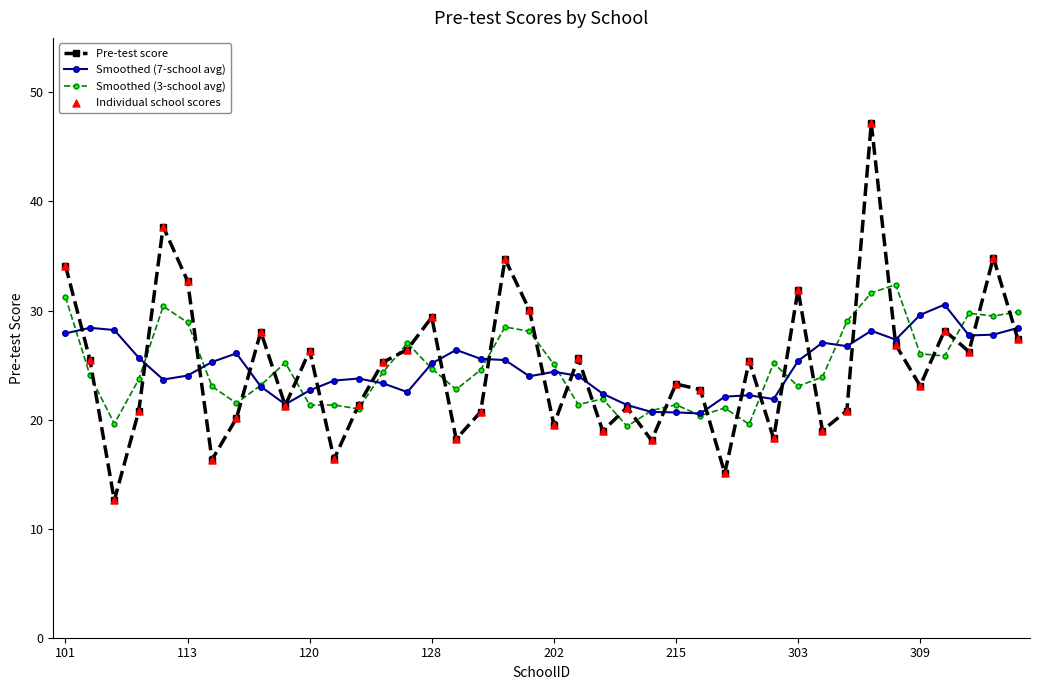

Which series has the widest spread of values?

Pre-test score